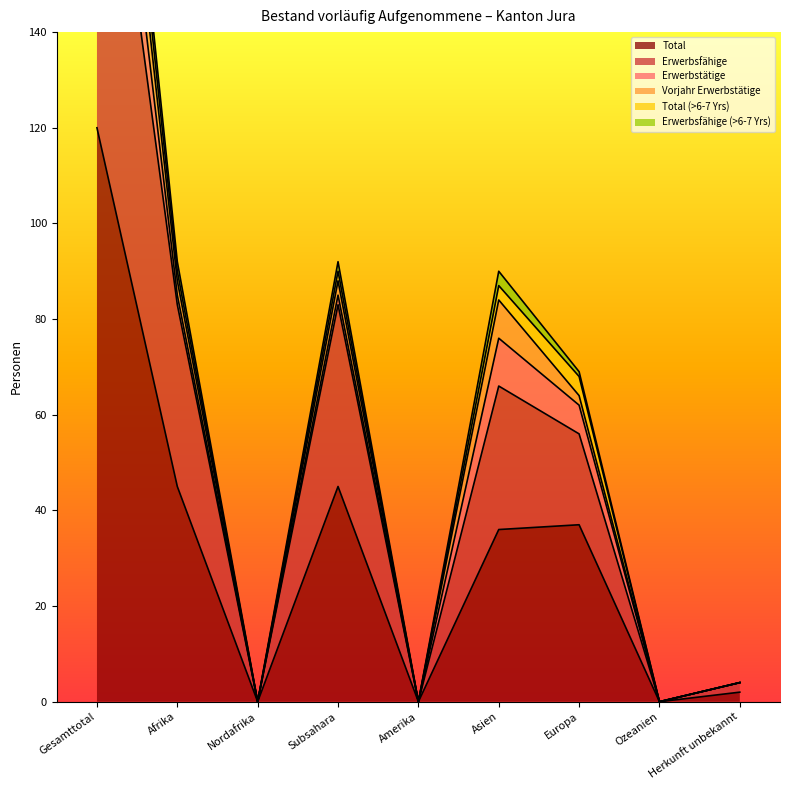

Rank the categories by Total value from highest to lowest.

Gesamttotal, Afrika, Subsahara, Europa, Asien, Herkunft unbekannt, Nordafrika, Amerika, Ozeanien